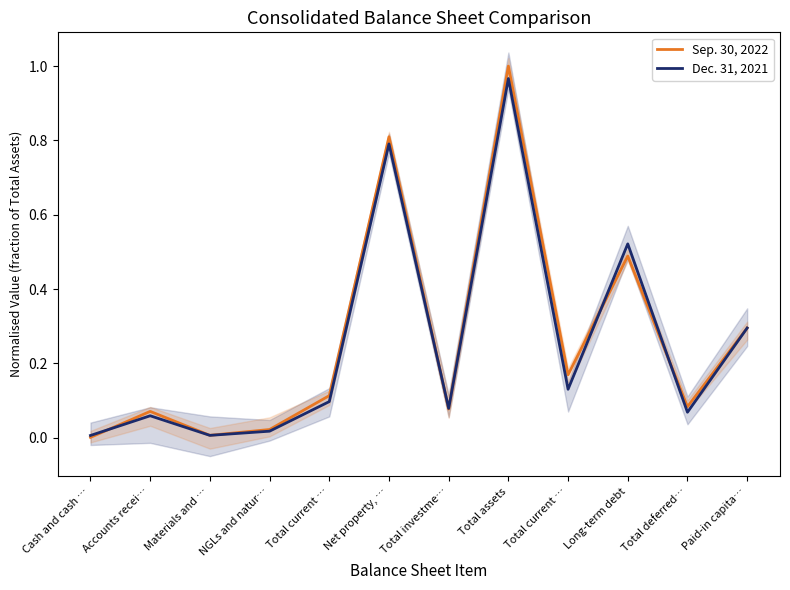

Count the number of data series in this chart.

2